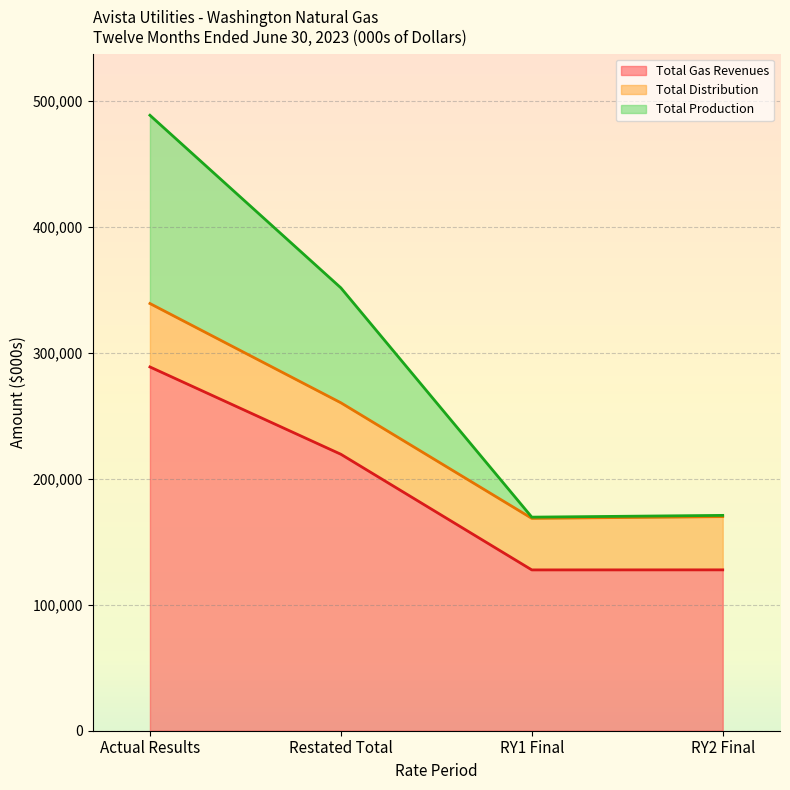

What is the sum of the Total Gas Revenues values at Restated Total and RY2 Final?

347248.0